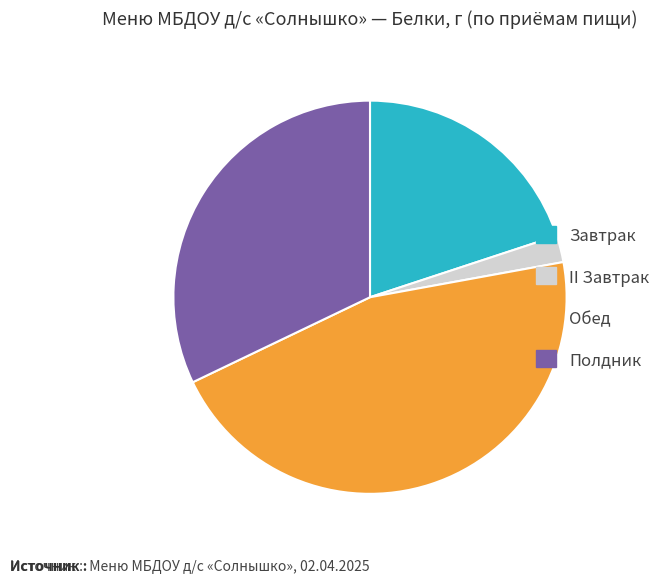

Which category has the biggest portion of the pie?

Обед